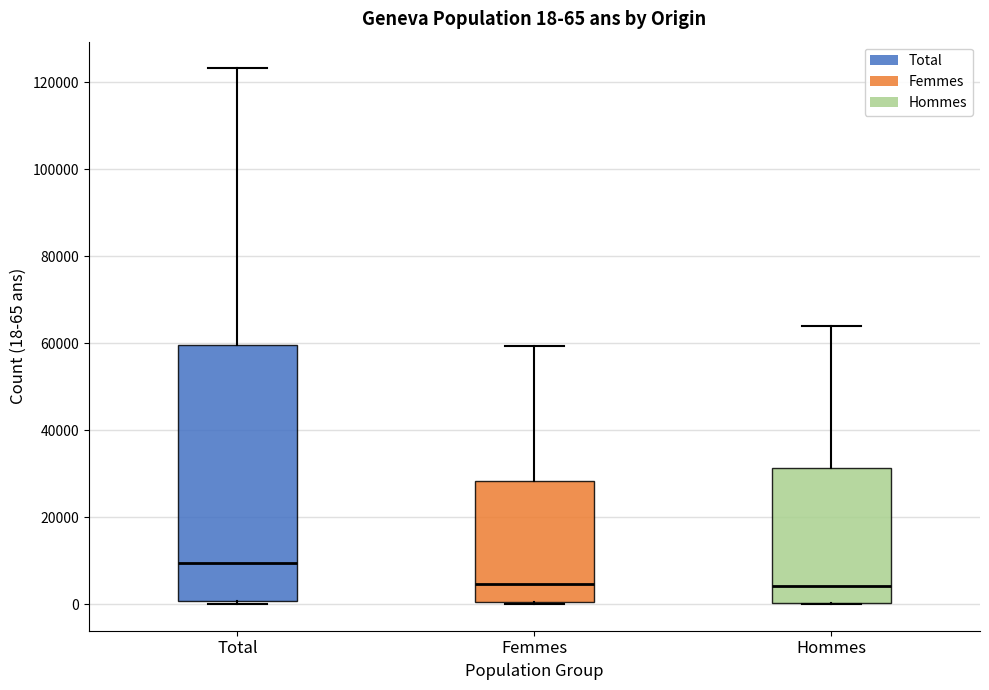

Which box is the tallest, from its lower edge to its upper edge?

Total